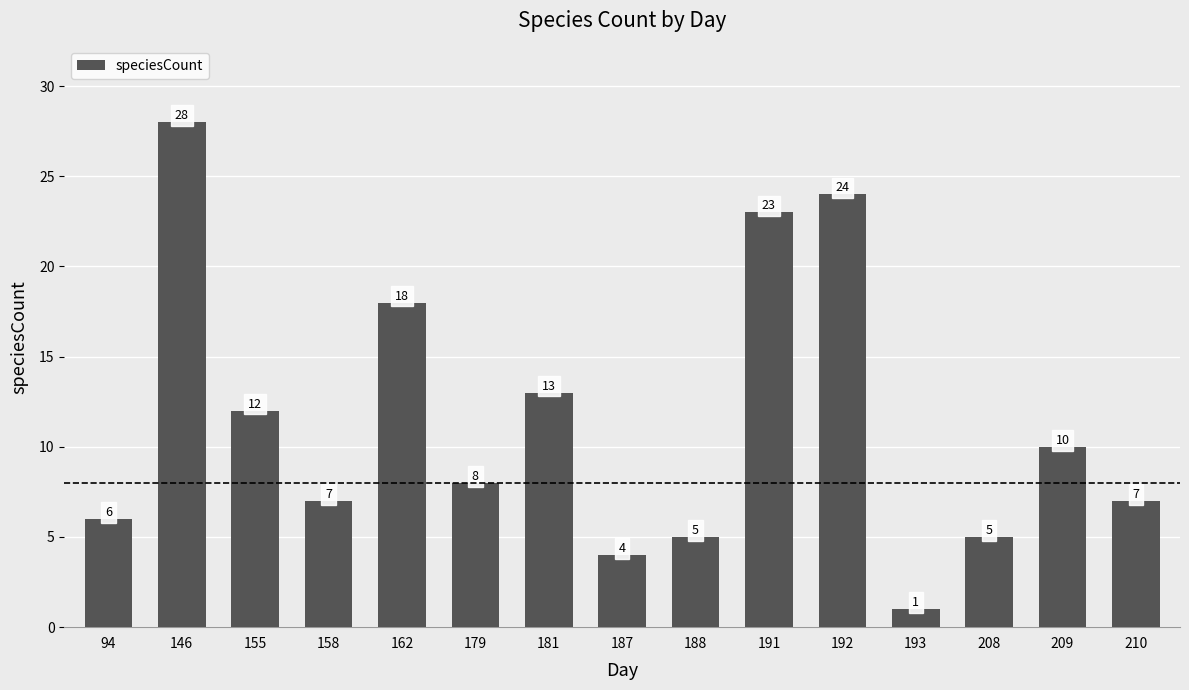

Which label corresponds to the smallest value in the chart?

193